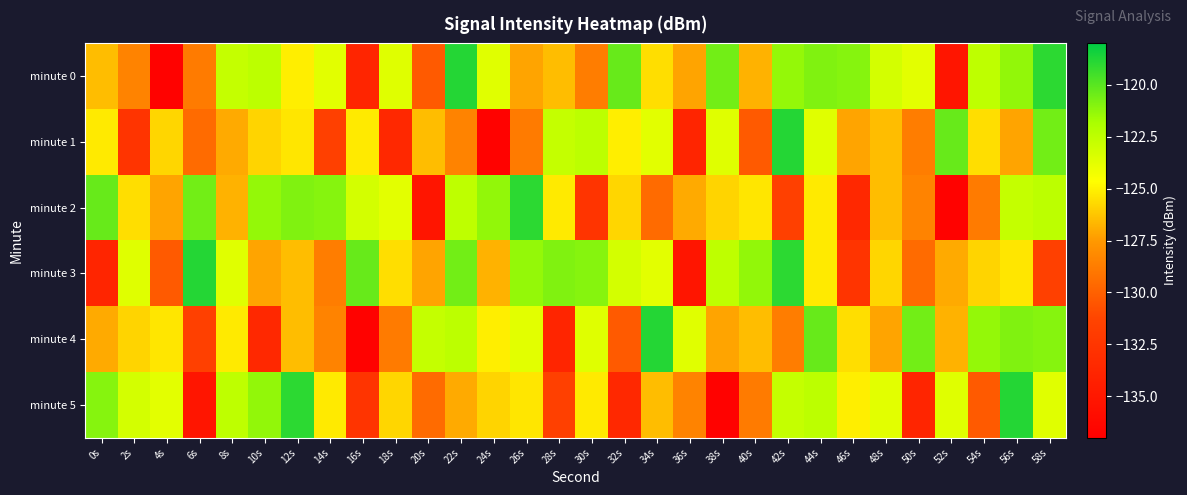

Rank the series at 18s from lowest to highest value.

minute 1, minute 4, minute 5, minute 3, minute 2, minute 0